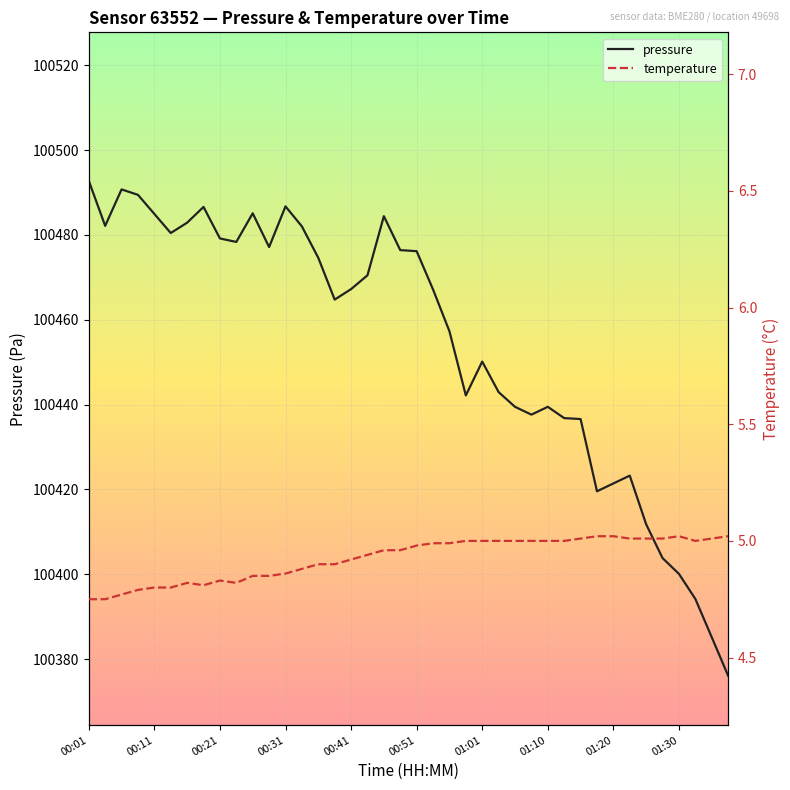

What is the minimum value for pressure?

100376.1